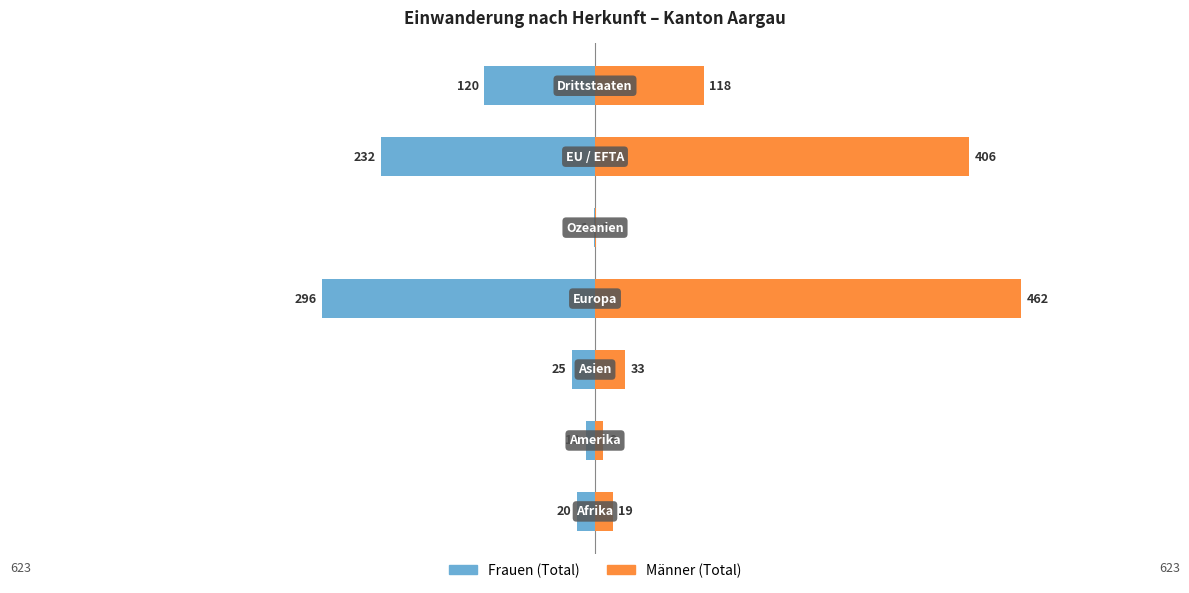

How many values in the Frauen (Total) series are below -25?

3